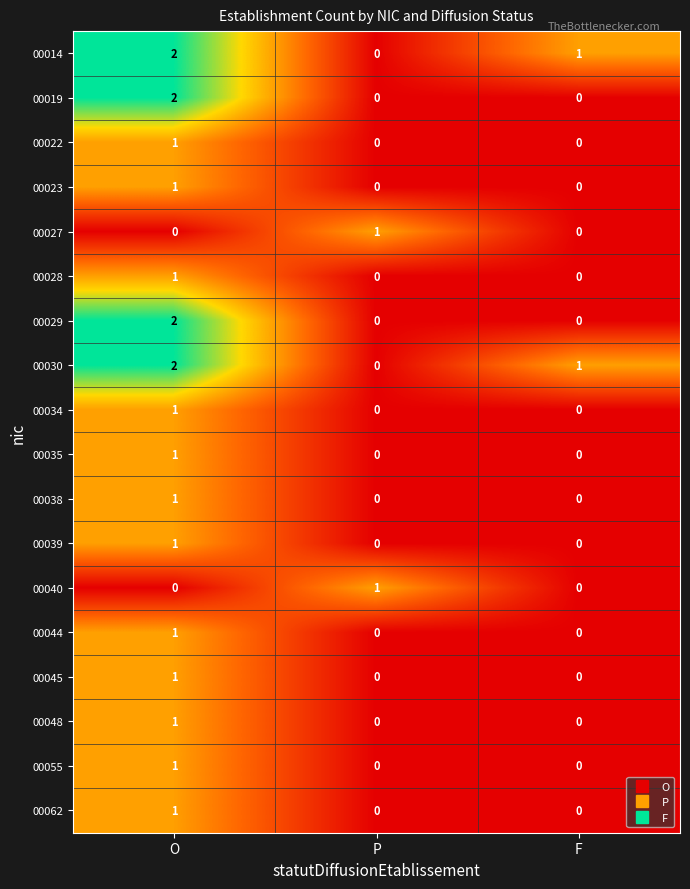

At which label does 00030 reach its minimum?

P